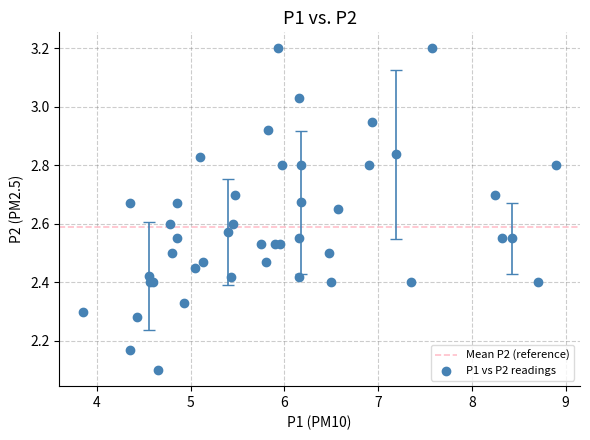

What Y value in the scatter plot is closest to 2?

2.1